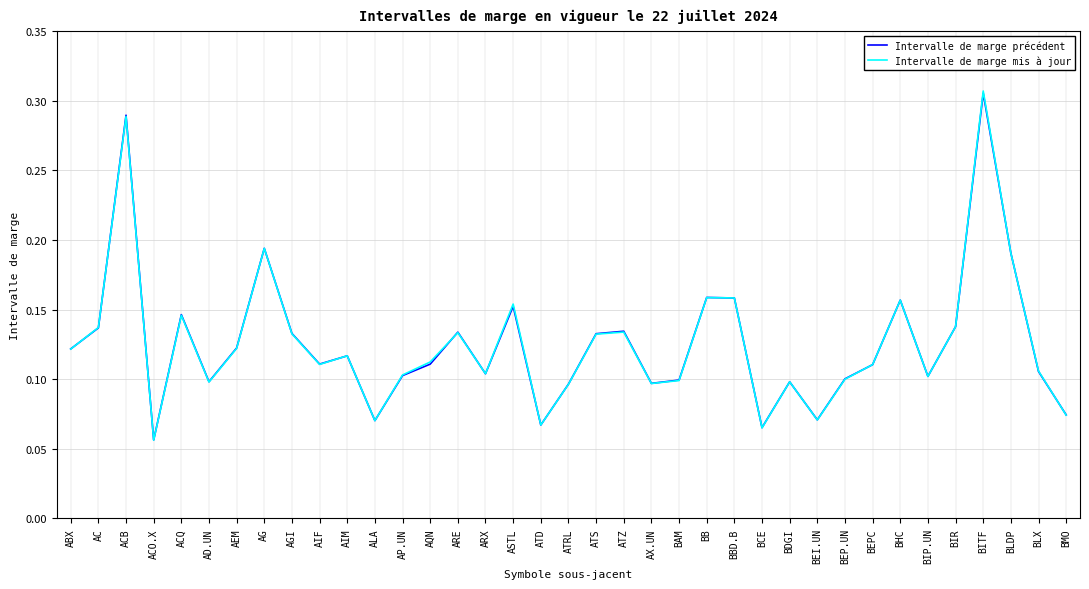

Which series has the largest range (max minus min)?

Intervalle de marge mis à jour